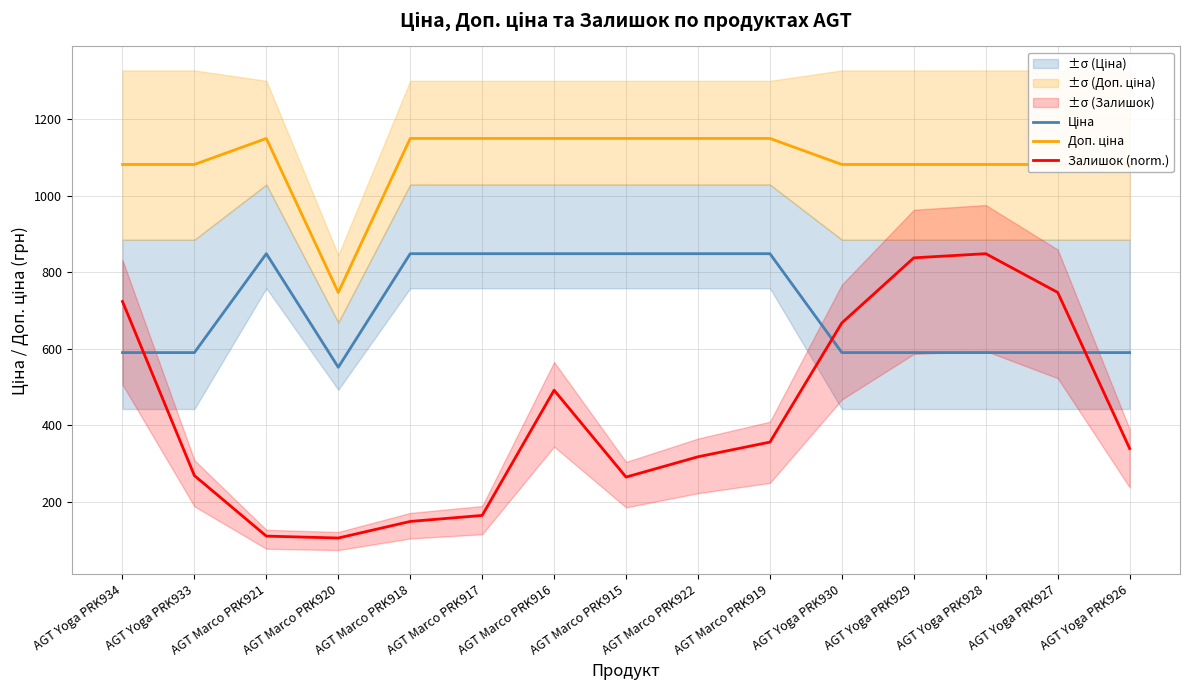

True or false: Ціна and Доп. ціна cross at least once.

False